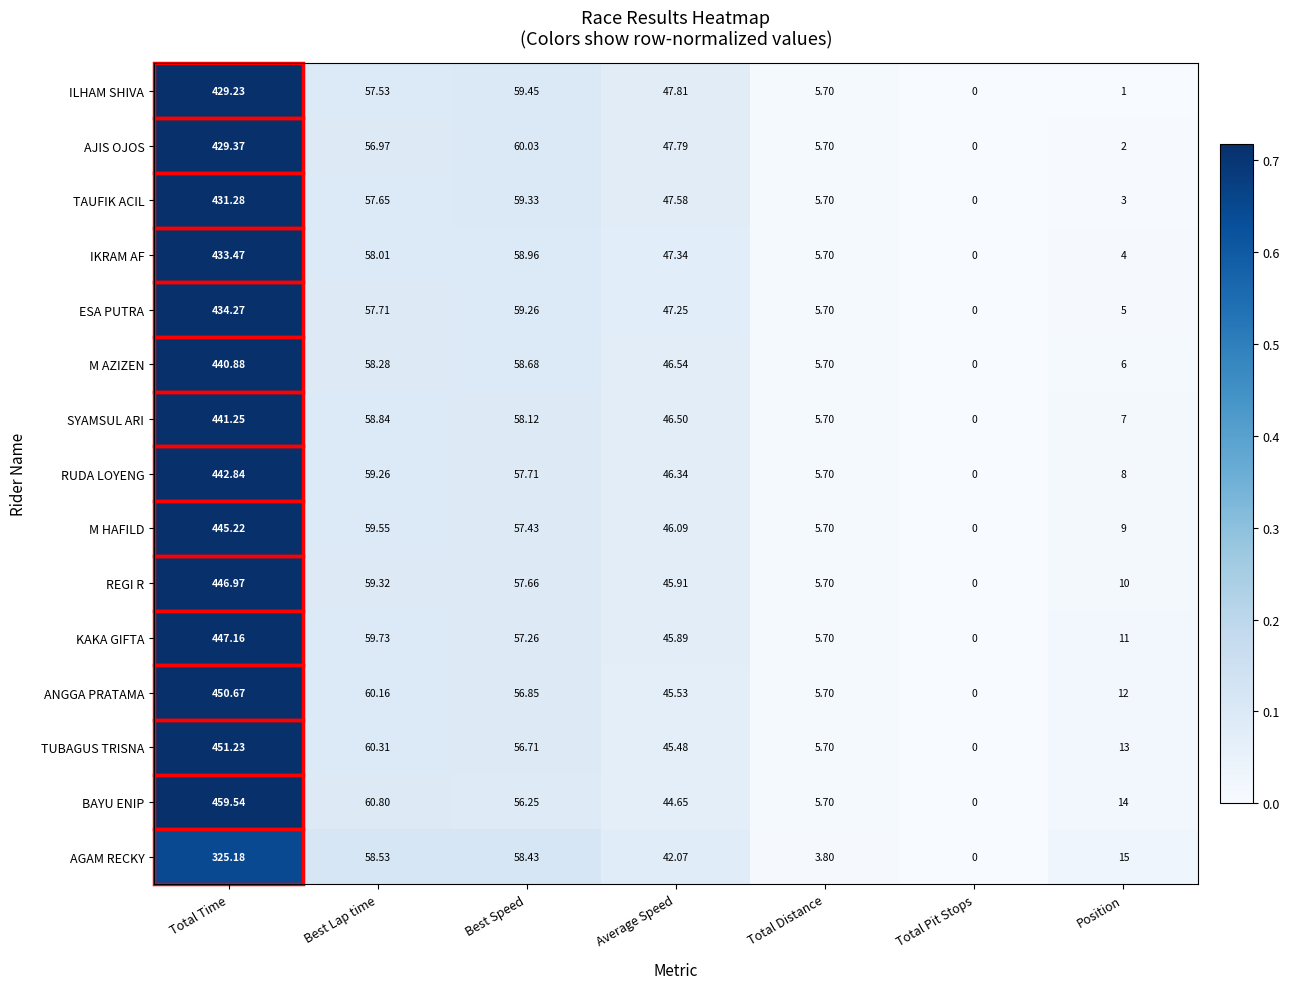

Which series has the largest total across all categories?

BAYU ENIP